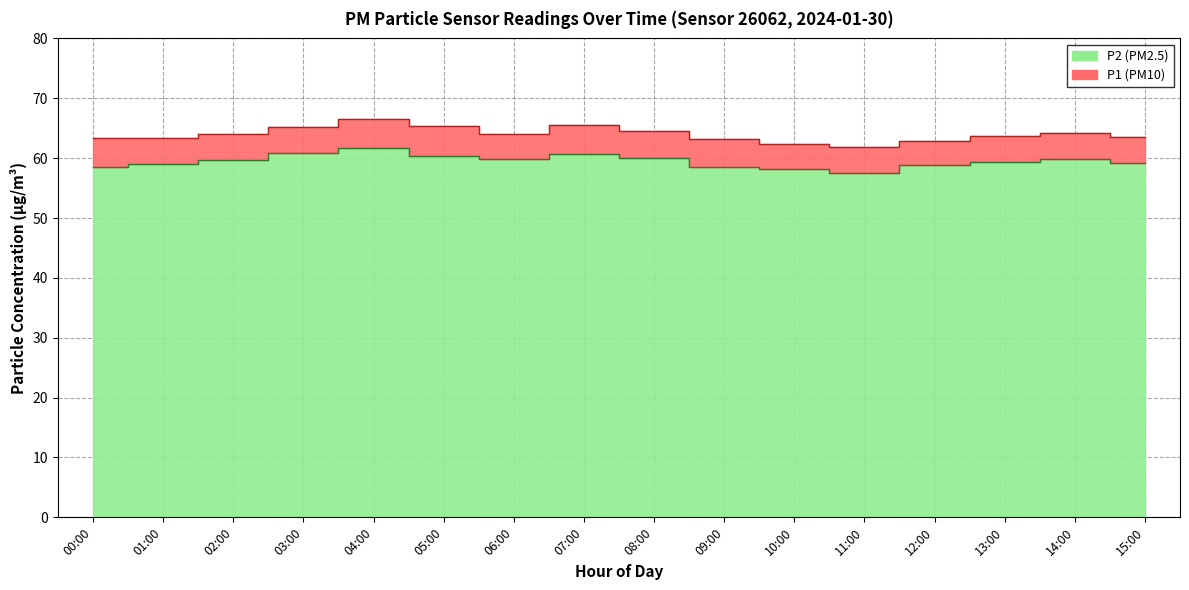

At 14:00, list the series in order from largest to smallest.

P1, P2